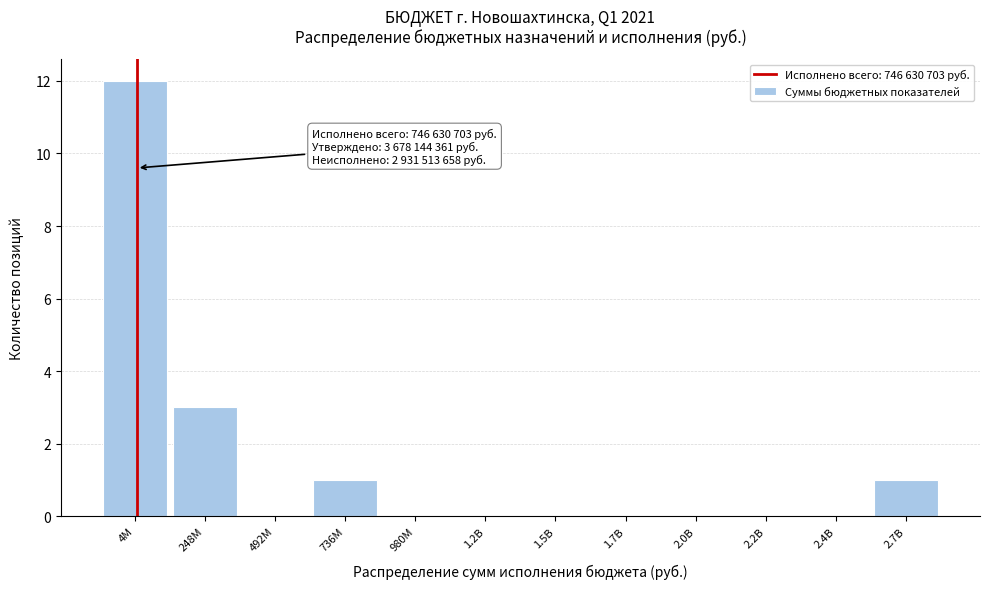

Reading right to left, list all the values displayed in this chart.

2.7B=1	2.4B=0	2.2B=0	2.0B=0	1.7B=0	1.5B=0	1.2B=0	980M=0	736M=1	492M=0	248M=3	4M=12